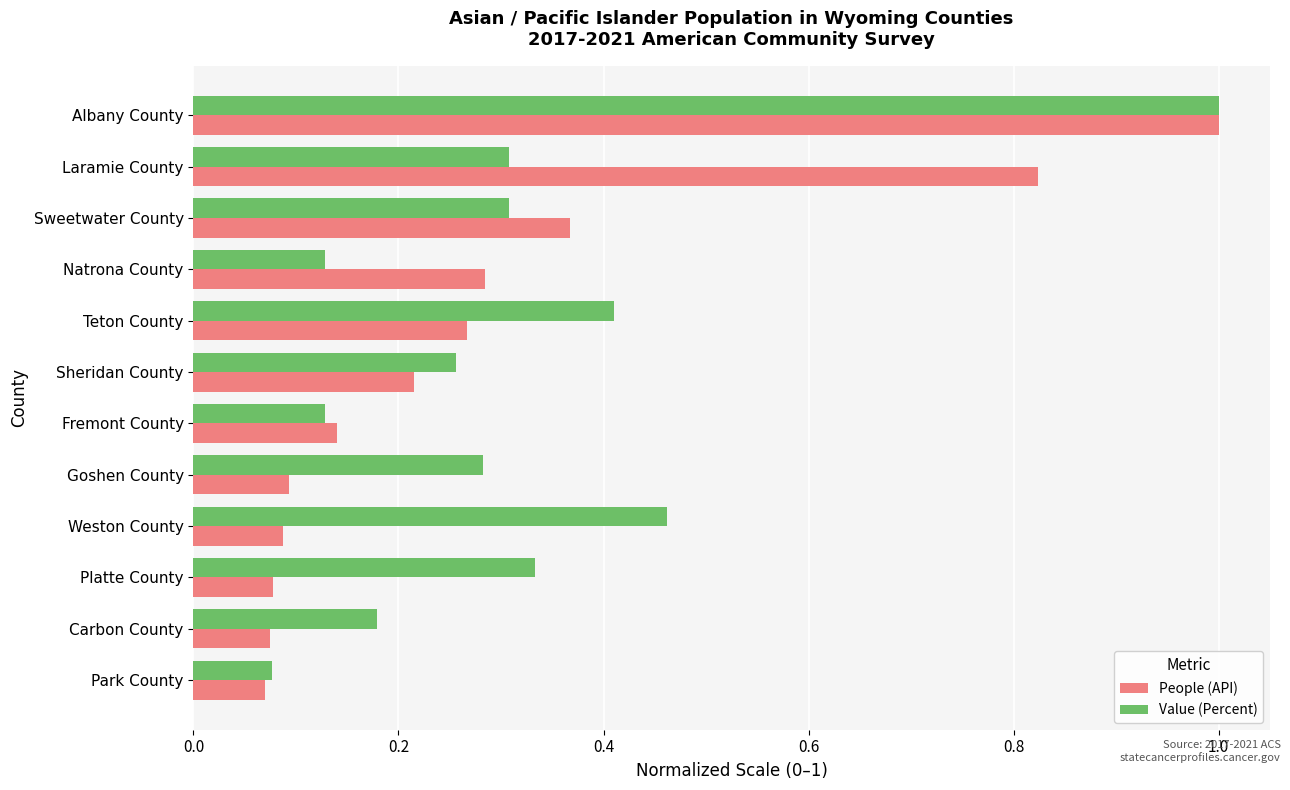

What is the difference between the second highest and second lowest values in the People (API) series?

0.7